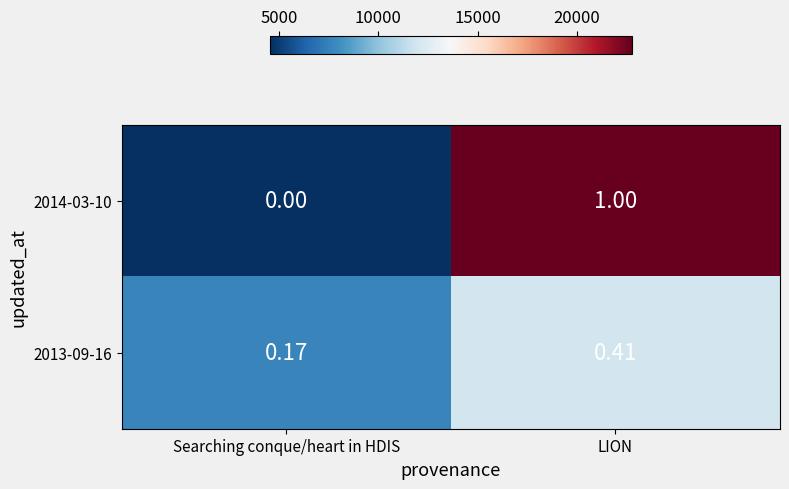

List the series in order of their overall mean, highest first.

2014-03-10, 2013-09-16